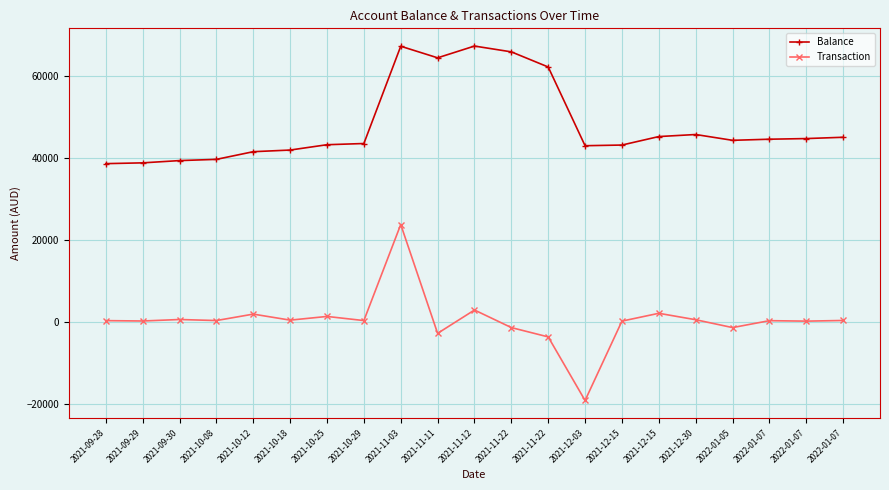

What is the sum of the Transaction values at 2021-11-11 and 2021-10-08?

-2519.9